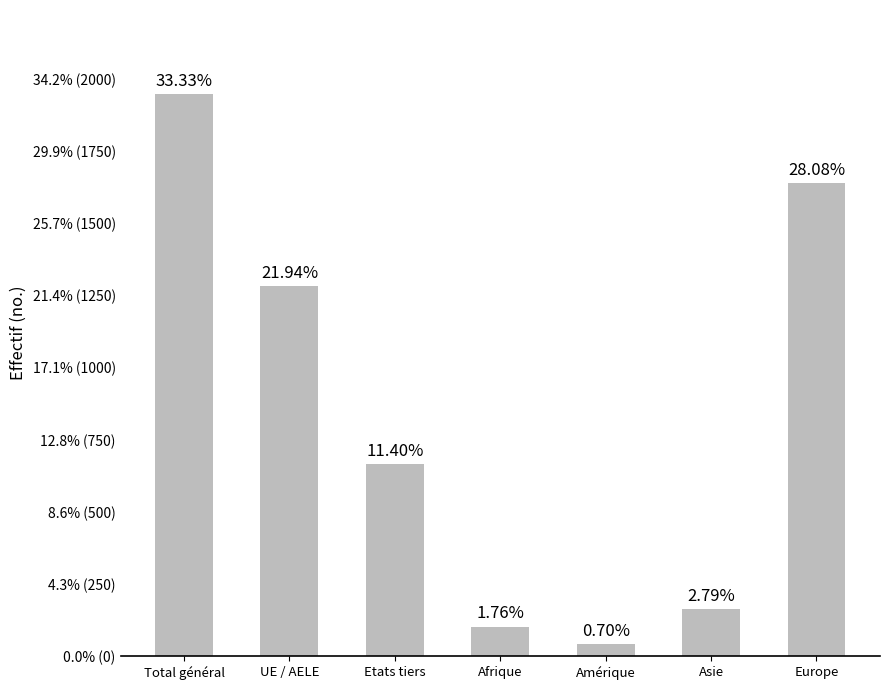

Which label corresponds to the smallest value in the chart?

Amérique